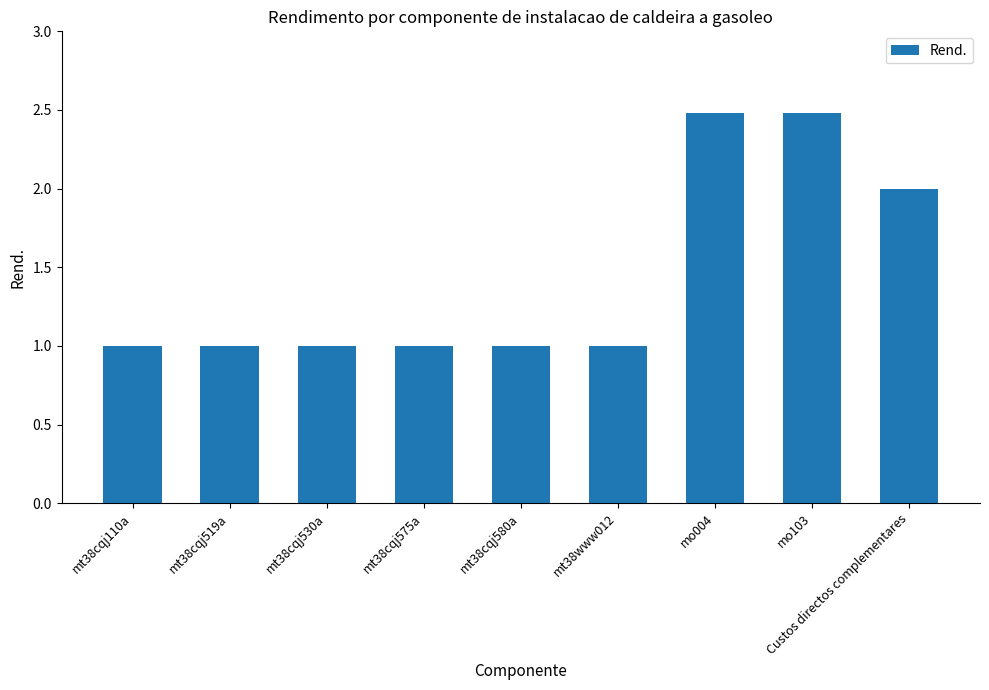

What is the sum of all values?

13.0